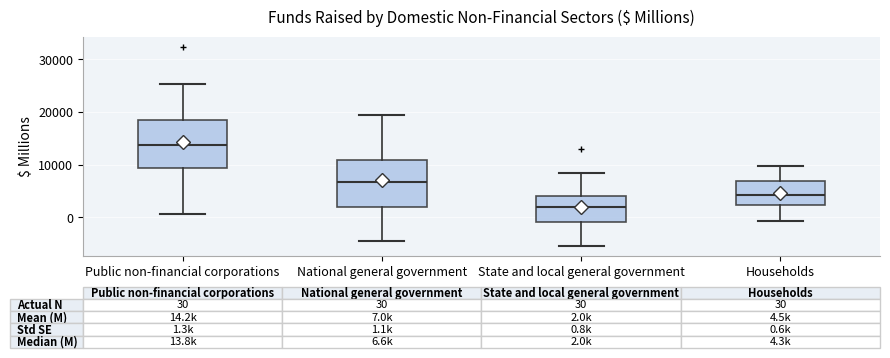

Which box has the lowest median line?

State and local general government